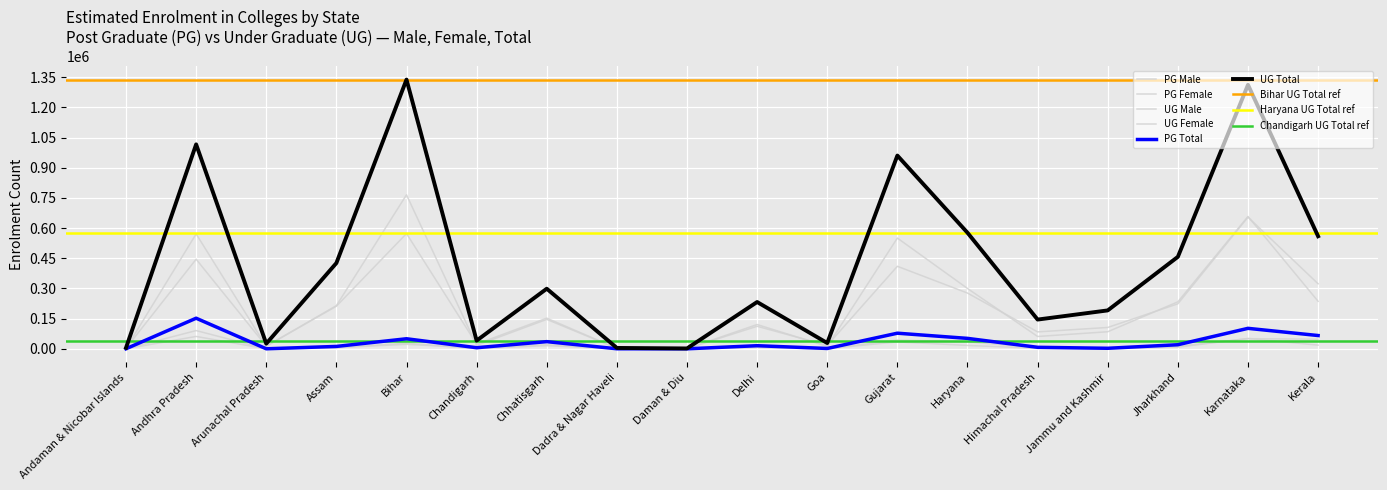

How many positive values does the PG Male series have?

17